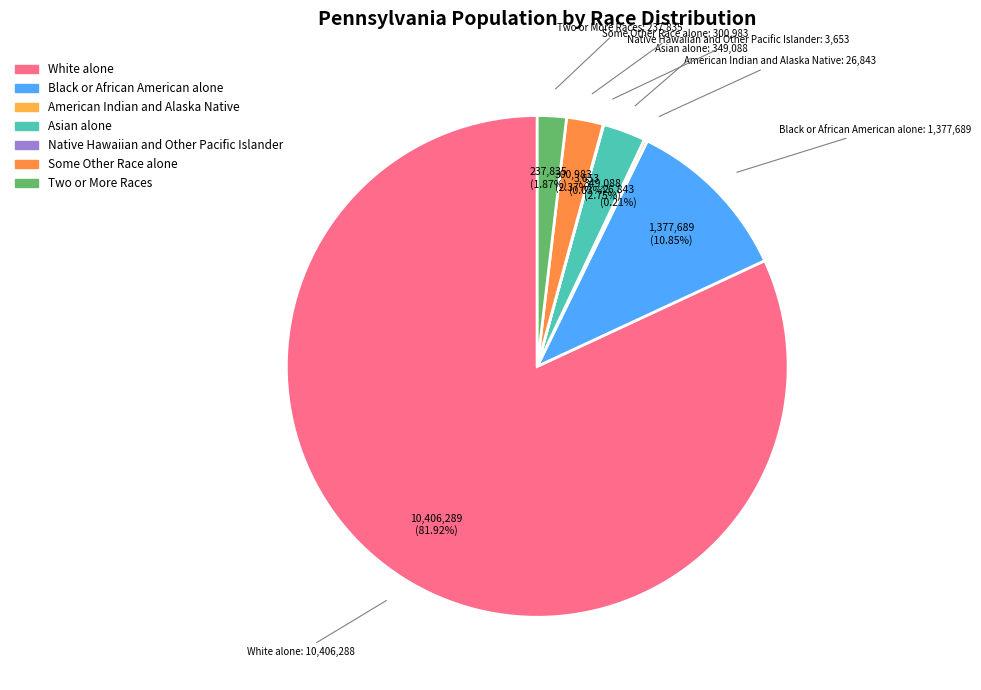

What is the largest slice in the pie chart?

White alone